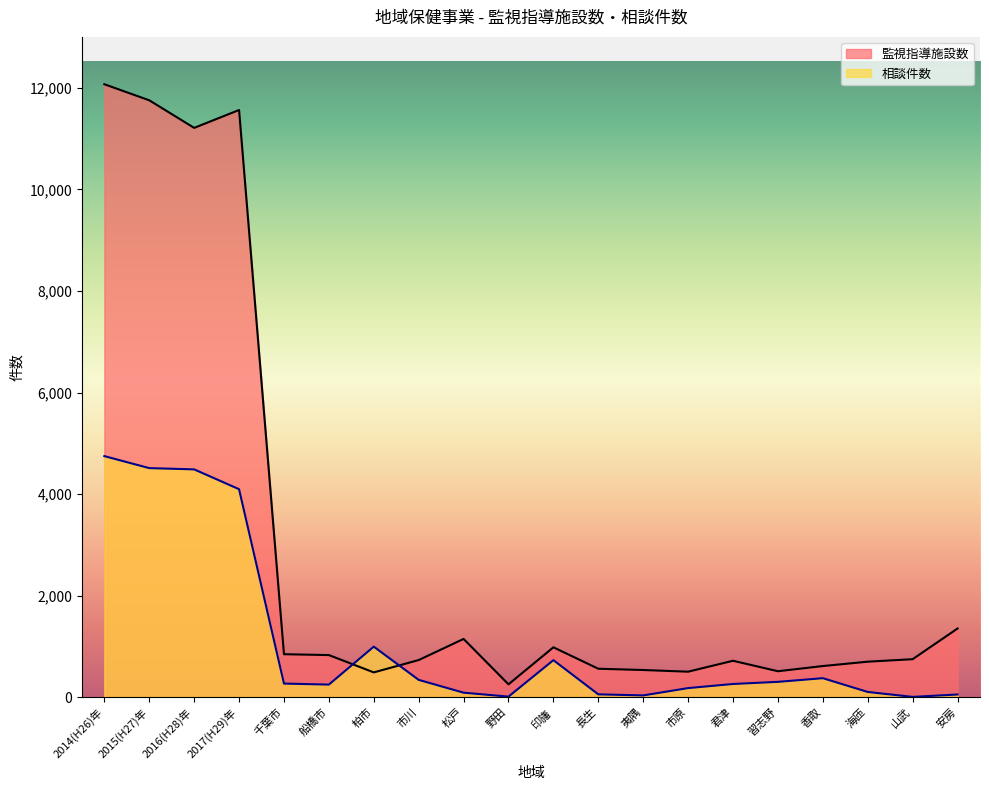

How many values in the 監視指導施設数 series exceed 751?

9